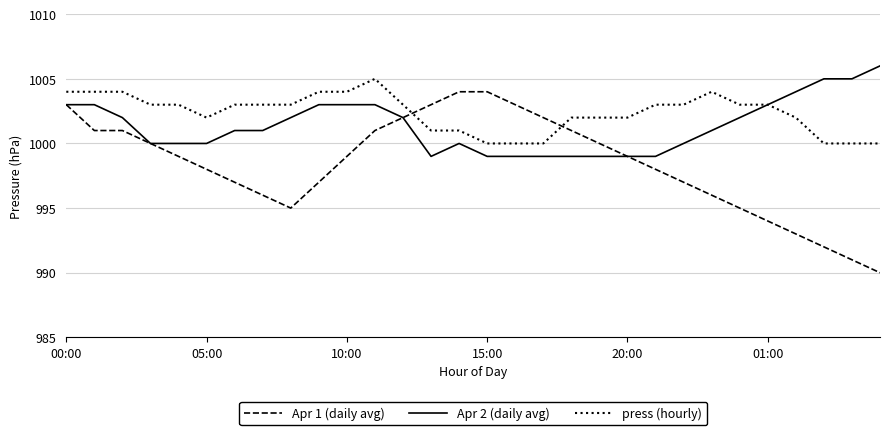

Which series has the widest spread of values?

Apr 1 (daily avg)